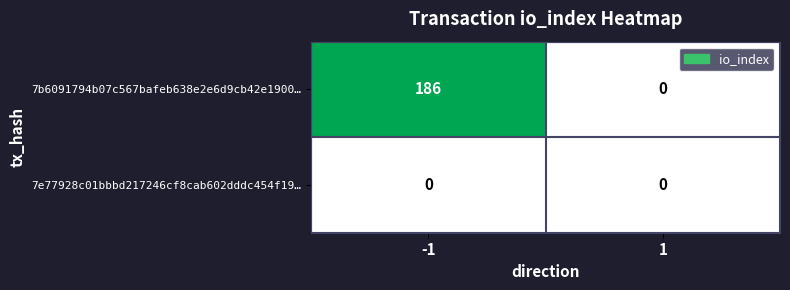

What is the difference between the 7b6091794b07c567bafeb638e2e6d9cb42e1900… values at 1 and -1?

186